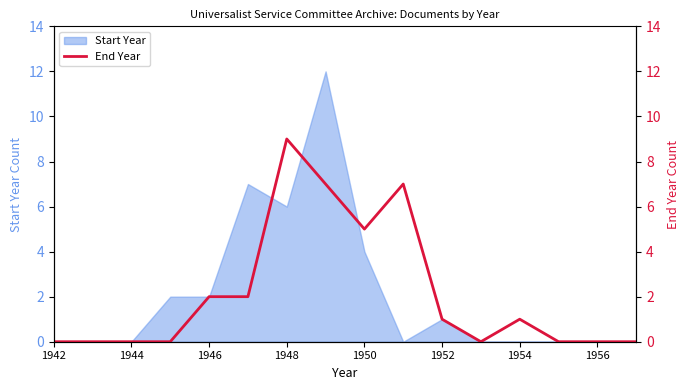

True or false: Start Year has a value of 5 at 1944.

False